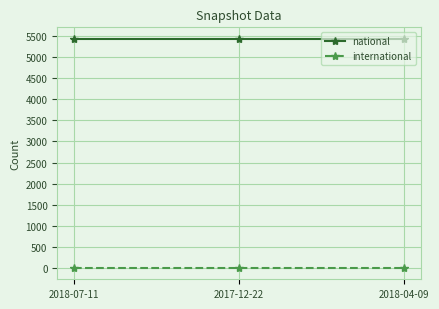

Is this an area chart (filled region under the line)?

No